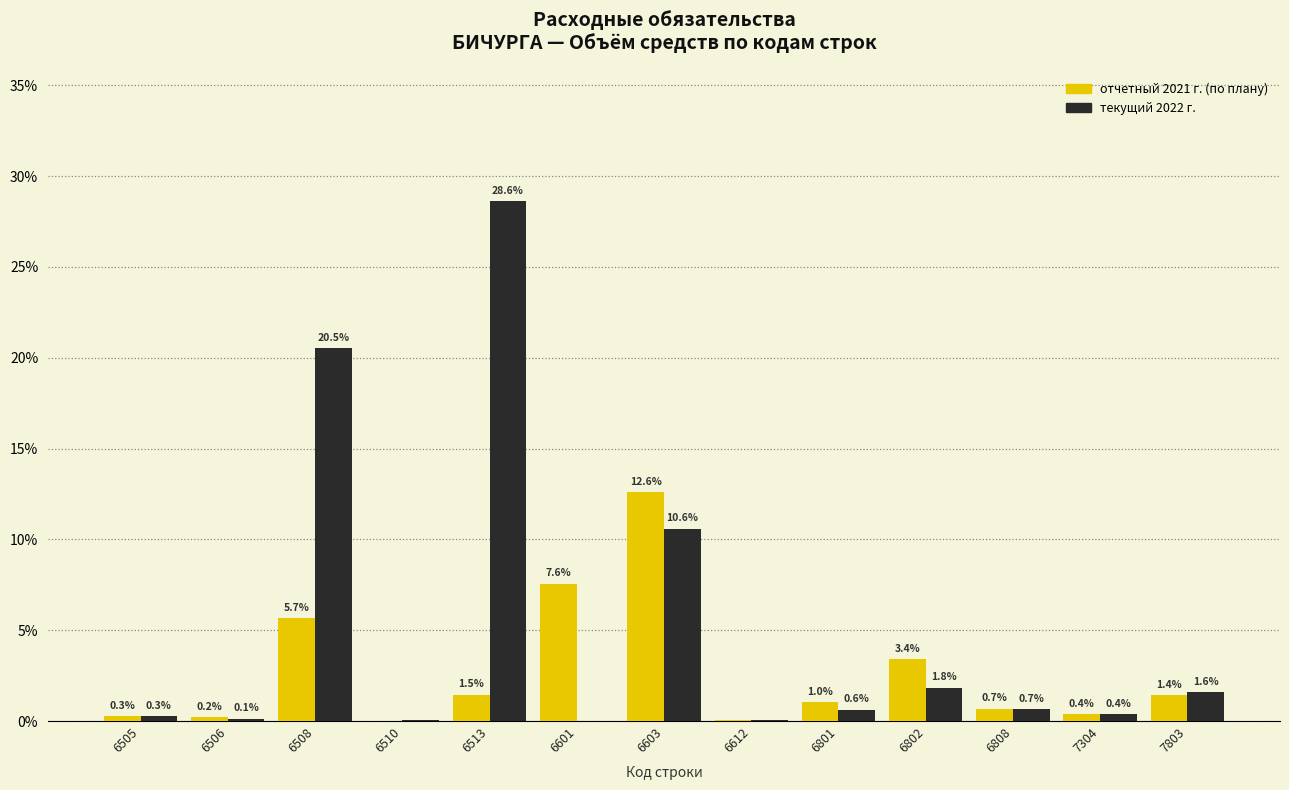

Between 6513 and 6802, which series saw the biggest shift?

текущий 2022 г.